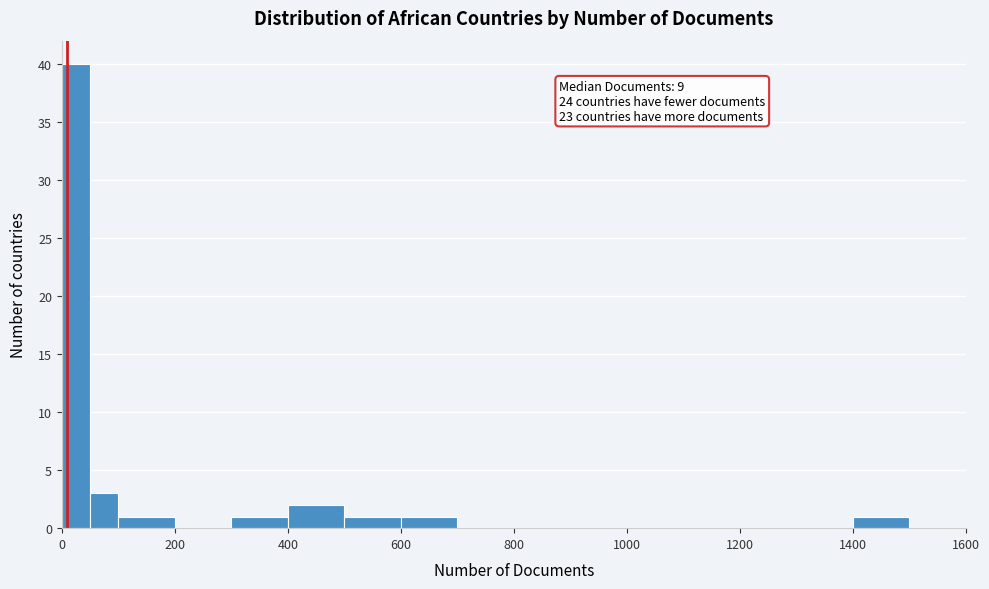

Around what value on the x-axis is the tallest bar? Give the approximate position of its centre, as read against the axis.

20